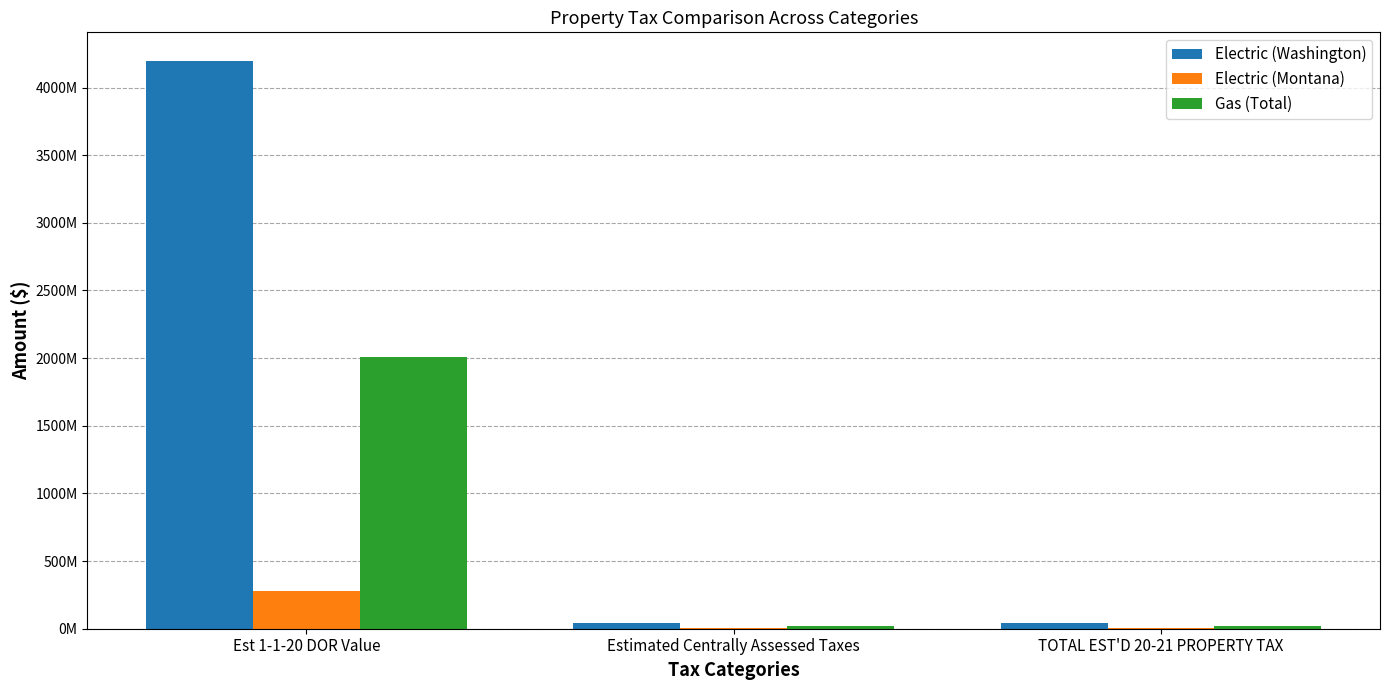

What is the difference between the maximum and minimum values in the Gas (Total) series?

1986711513